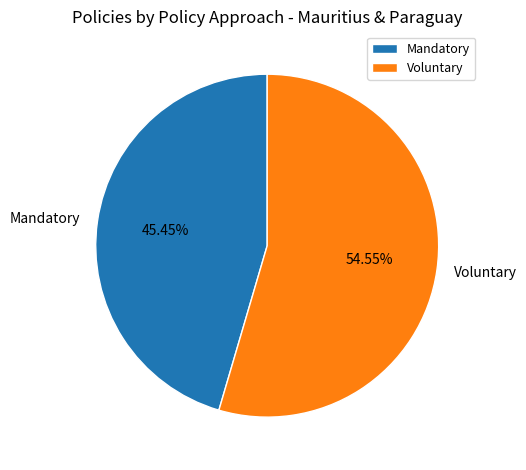

How many segments does this pie chart have?

2